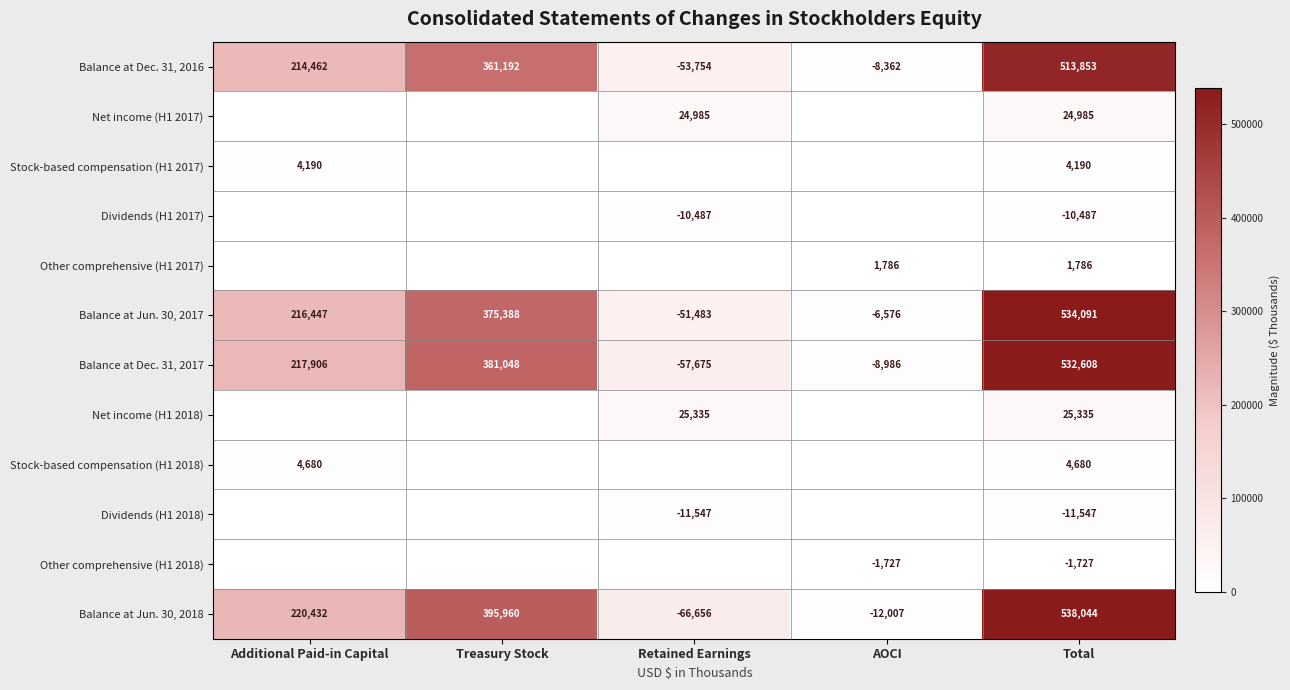

What is the difference between the highest and lowest values at Total?

549591